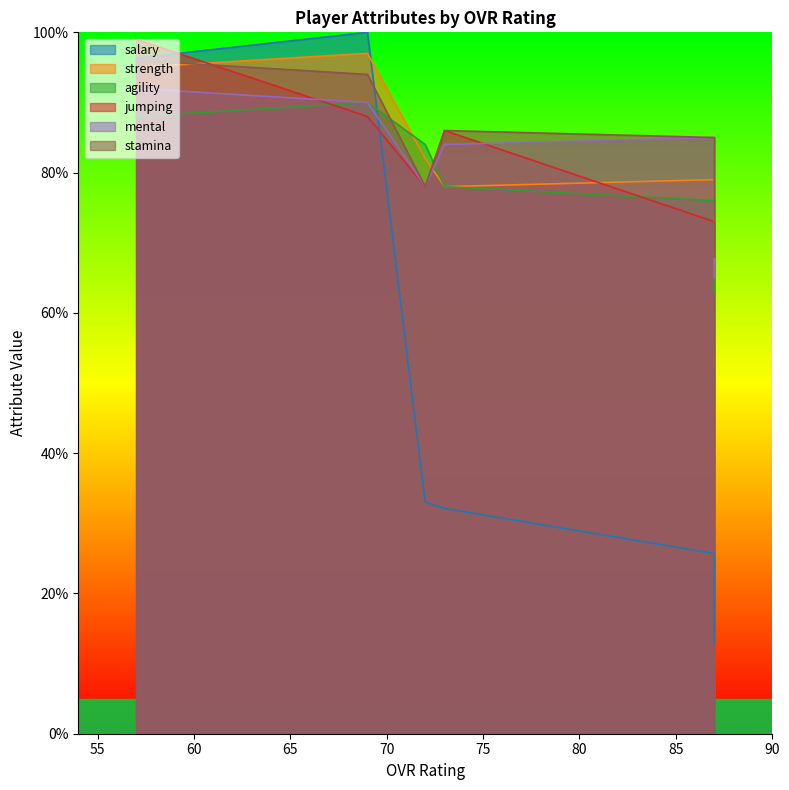

What is the sum of all mental values?

494.0